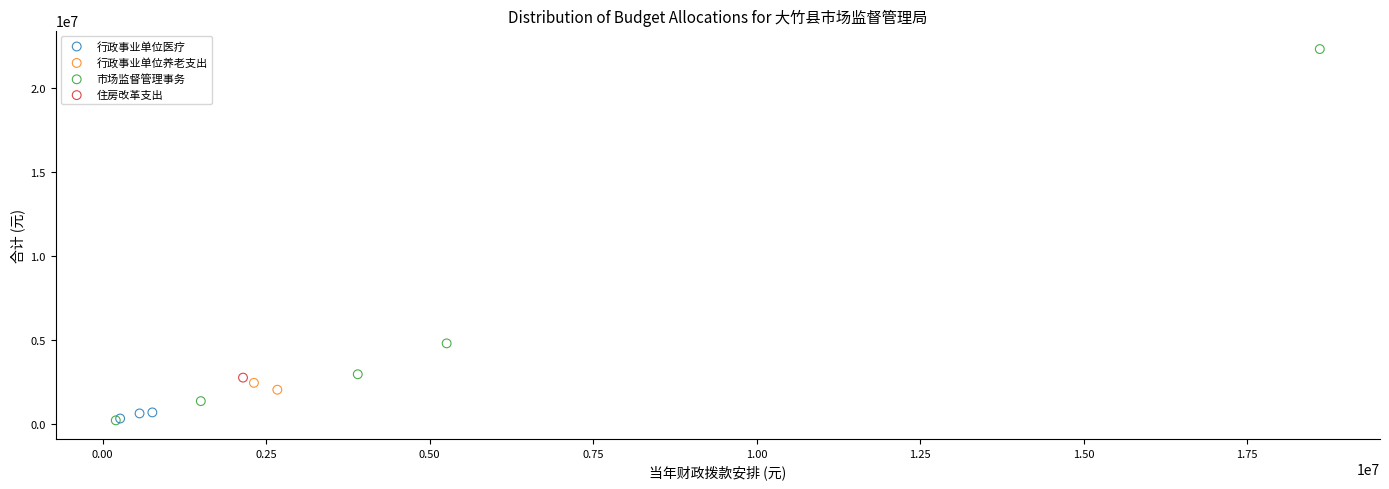

What are all the series names shown in the legend?

行政事业单位养老支出, 行政事业单位医疗, 住房改革支出, 市场监督管理事务